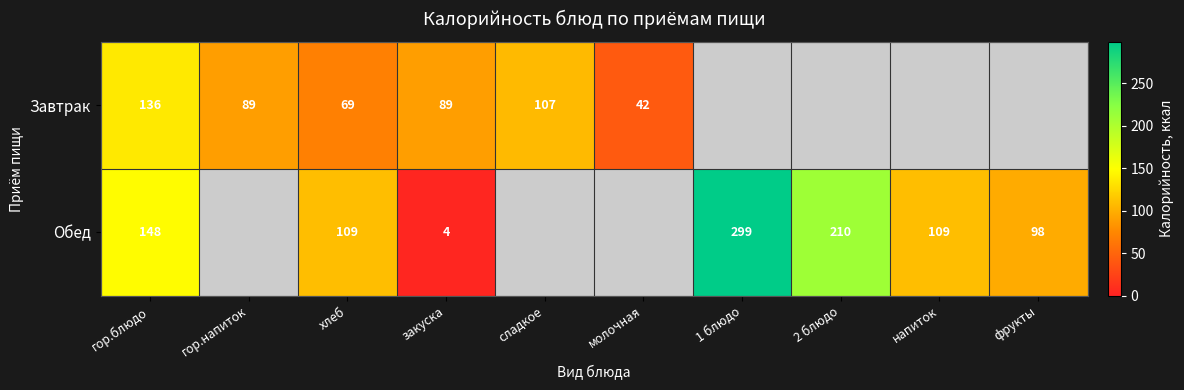

The Обед series shows 109 at напиток. True or false?

True